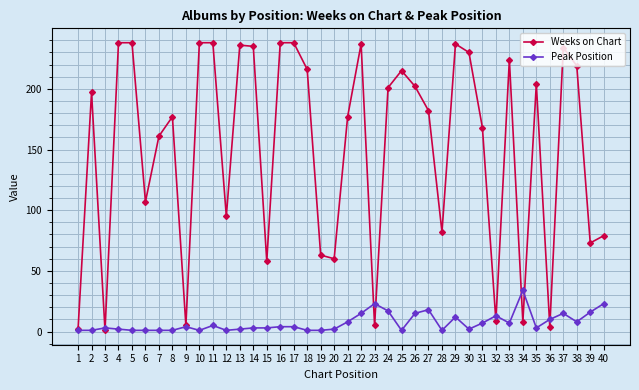

Does the chart display data point markers on the line(s)?

Yes